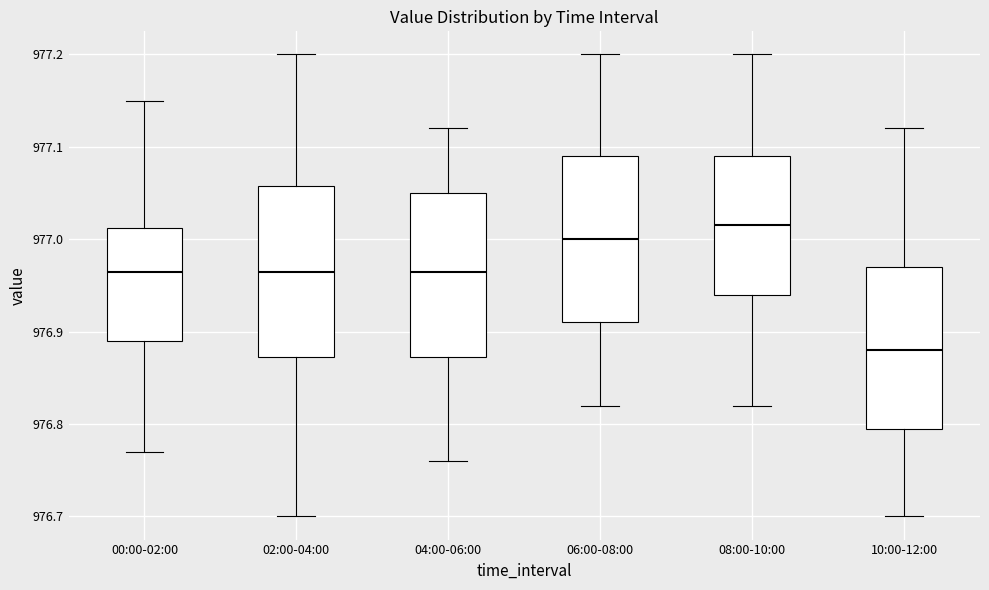

Reading left to right, transcribe this box plot: for each box, give where its median line is, the range the box spans, and where its two whiskers end, as read against the y-axis. The values are not printed on the chart, so give them approximately, as read against the axis.

00:00-02:00: median 976.97, box 976.89 to 977.01, whiskers 976.77 to 977.15
02:00-04:00: median 976.97, box 976.87 to 977.06, whiskers 976.70 to 977.20
04:00-06:00: median 976.97, box 976.87 to 977.05, whiskers 976.76 to 977.12
06:00-08:00: median 977.00, box 976.91 to 977.09, whiskers 976.82 to 977.20
08:00-10:00: median 977.02, box 976.94 to 977.09, whiskers 976.82 to 977.20
10:00-12:00: median 976.88, box 976.80 to 976.97, whiskers 976.70 to 977.12